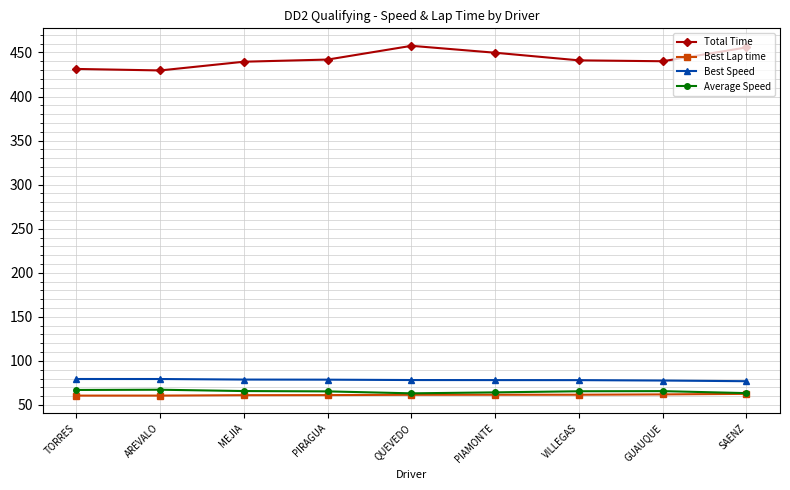

What is the average value of the Best Speed series?

78.4